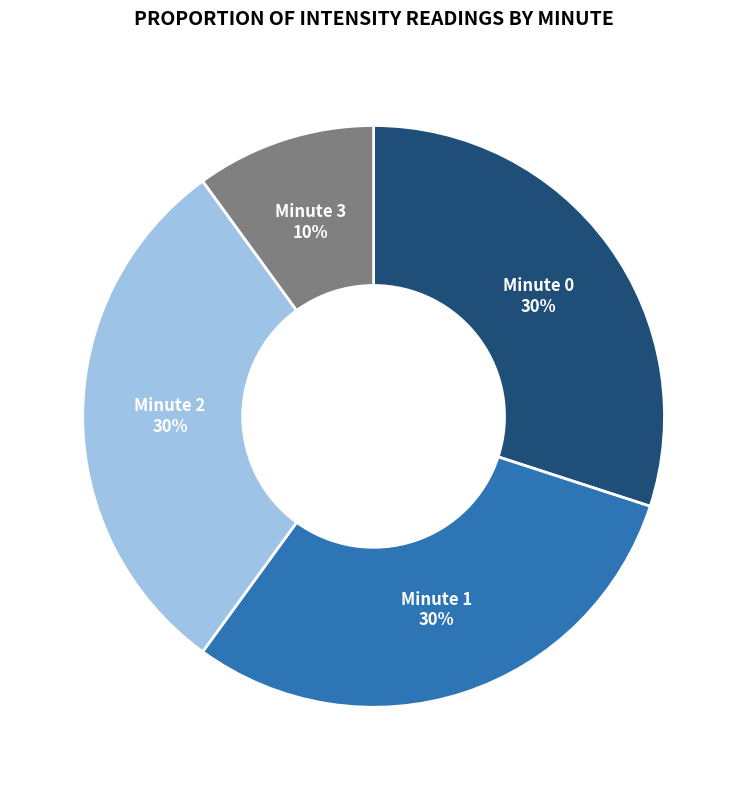

To the nearest percent, what is the difference between the largest and smallest slice percentages?

20%